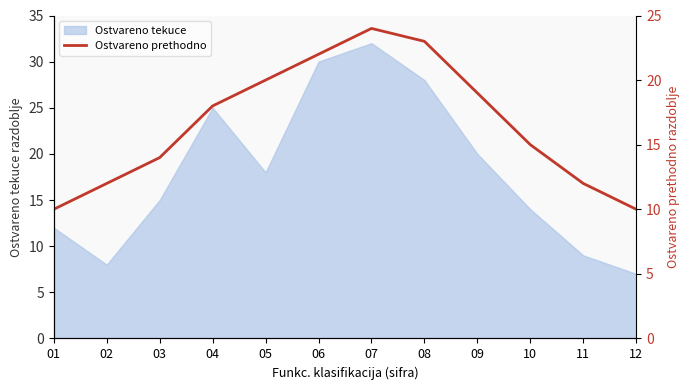

How many data points are less than 18?

6